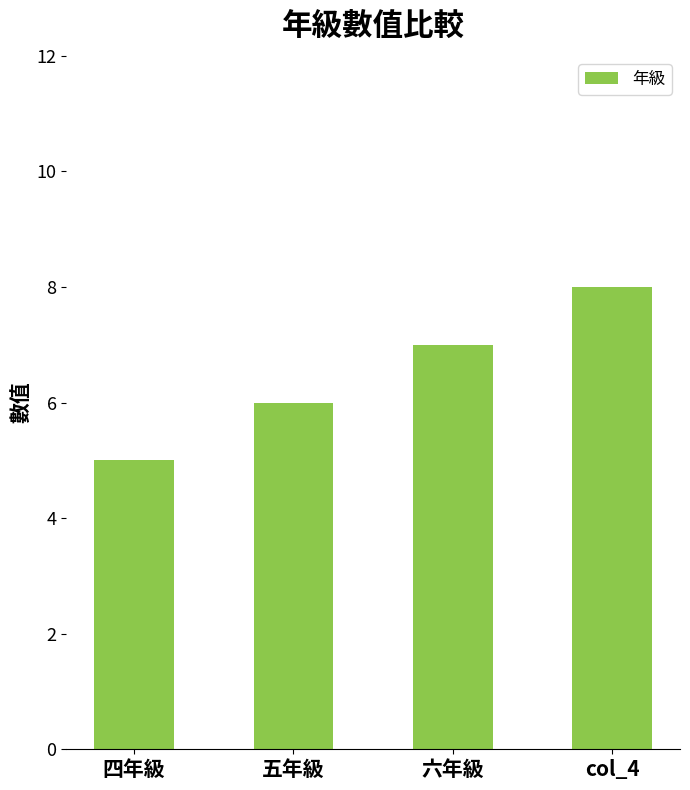

Reading right to left, extract all data points from this chart.

col_4=8	六年級=7	五年級=6	四年級=5